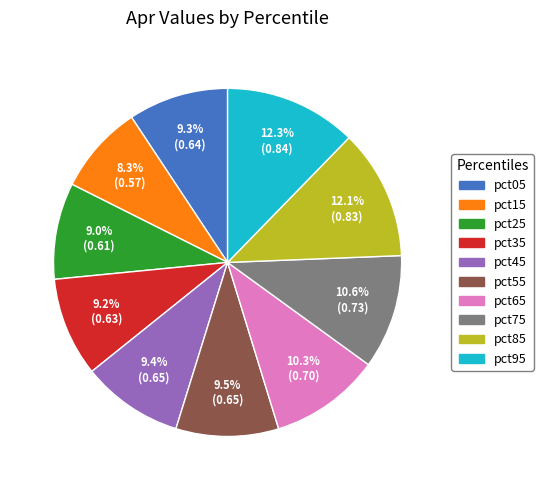

Is there a majority slice in this chart?

No